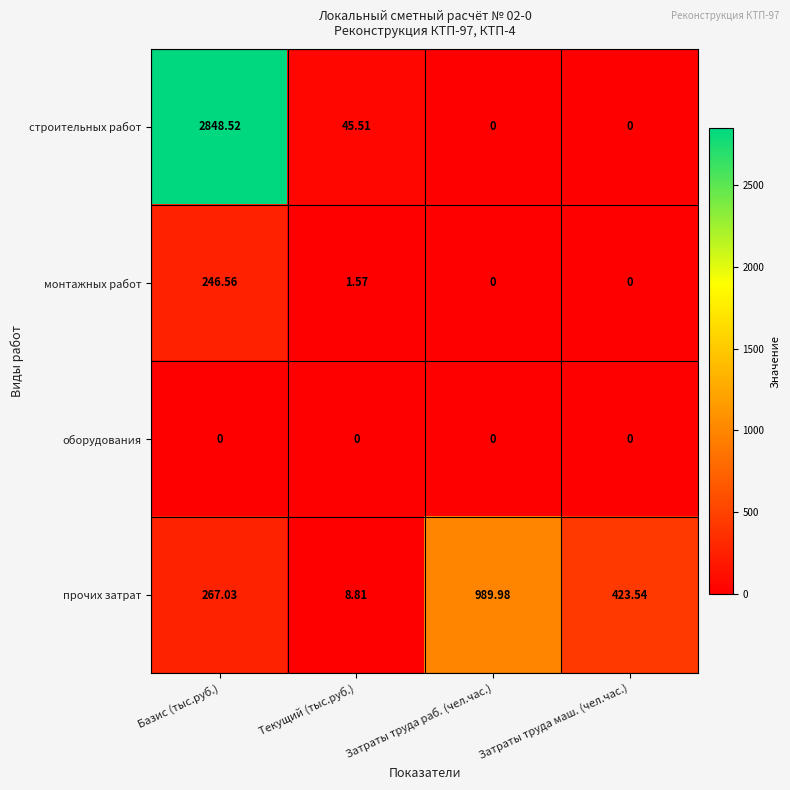

Which series has the largest total across all categories?

строительных работ